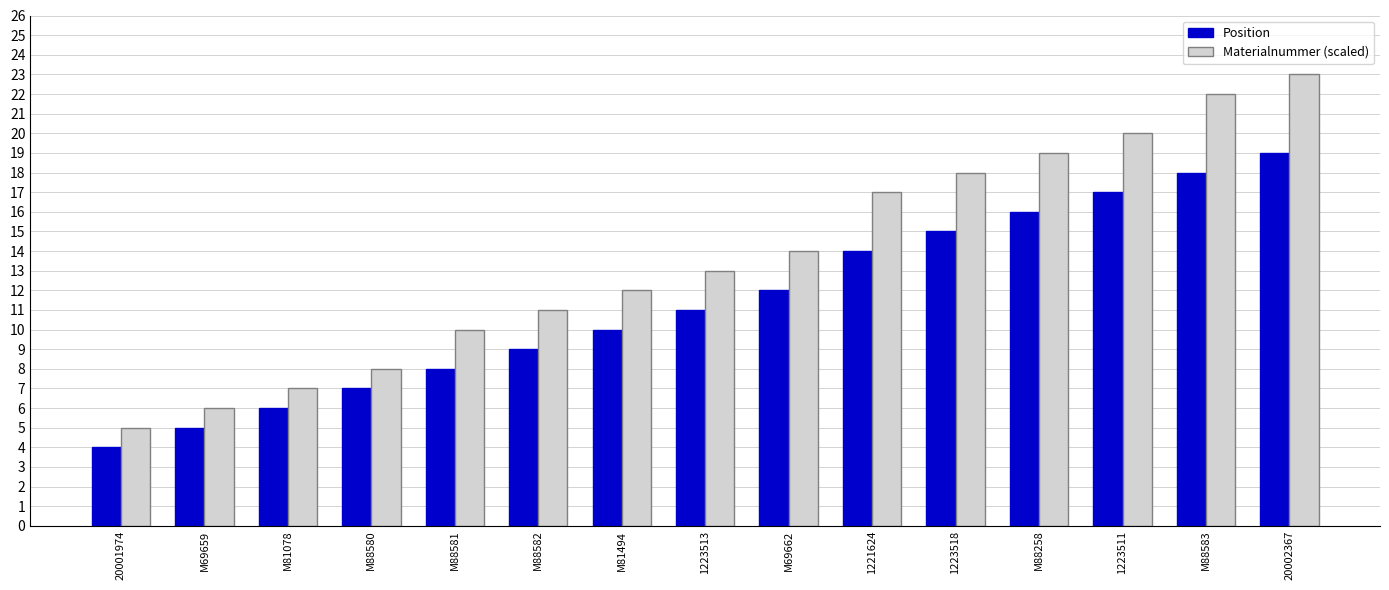

Which series has the largest range (max minus min)?

Materialnummer (scaled)